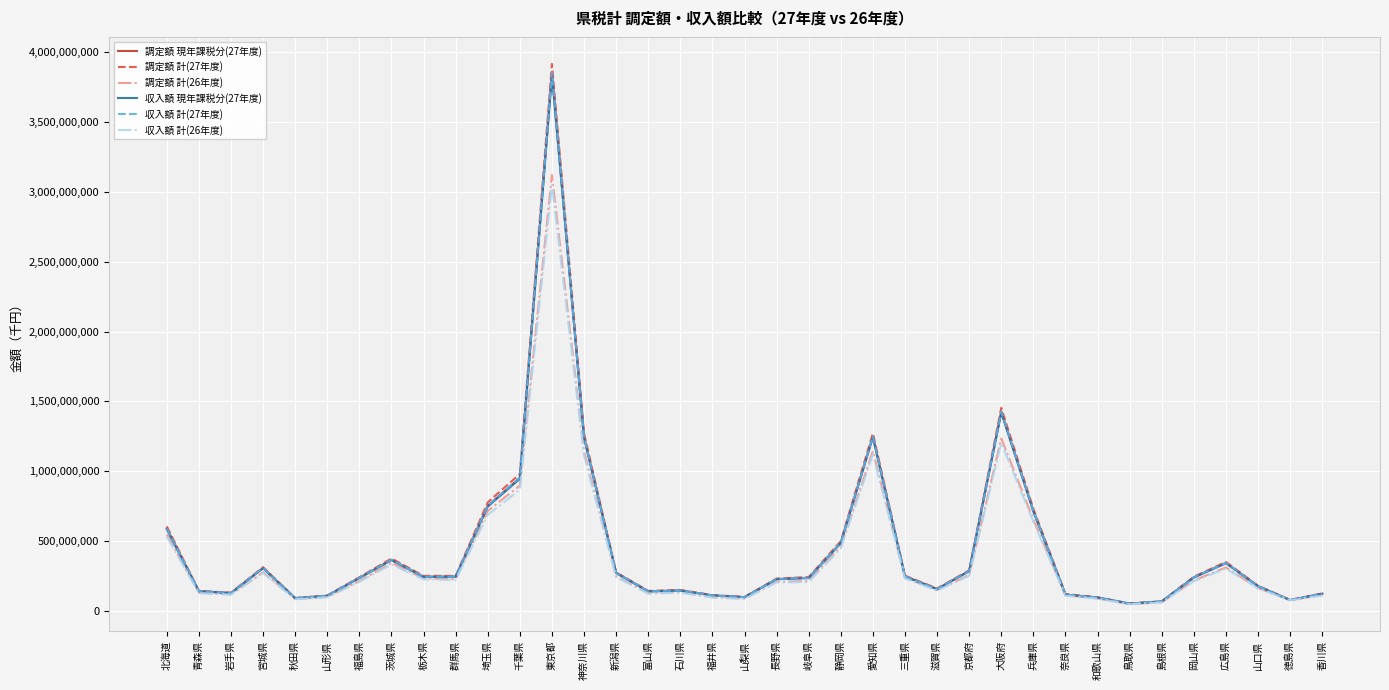

Which label corresponds to the largest value in the chart?

東京都